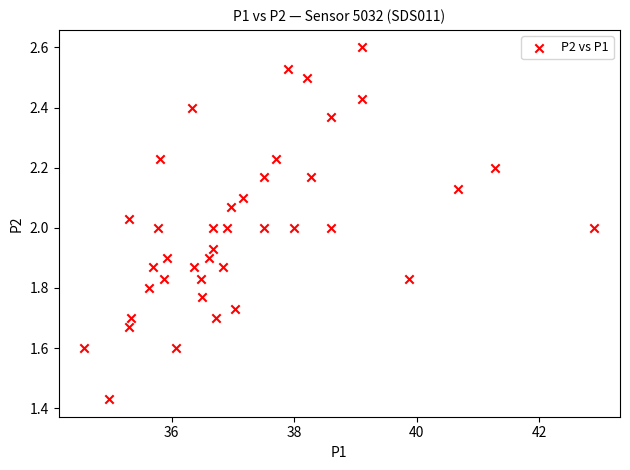

What is the range of Y values (max minus min)?

1.2